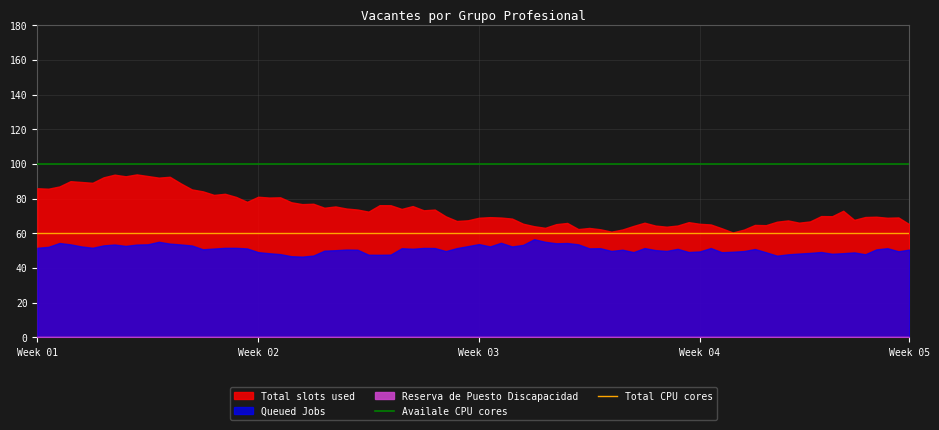

What is the greatest value displayed?

100